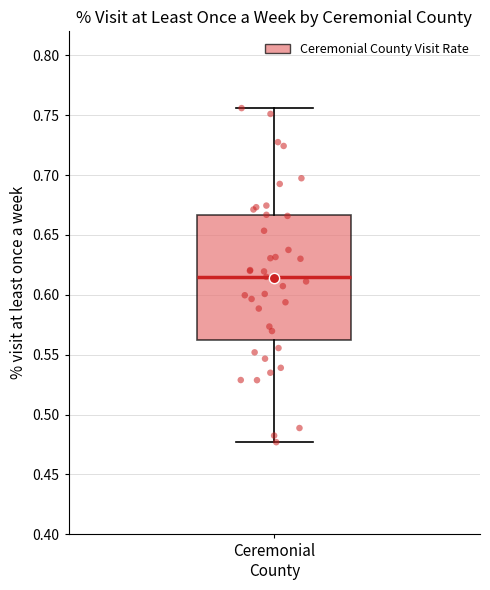

Read this box plot against the y-axis: the position of the median line, the range covered by the box, and the ends of both whiskers. The values are not printed on the chart, so give them approximately, as read against the axis.

median 0.615, box 0.565 to 0.665, whiskers 0.475 to 0.755